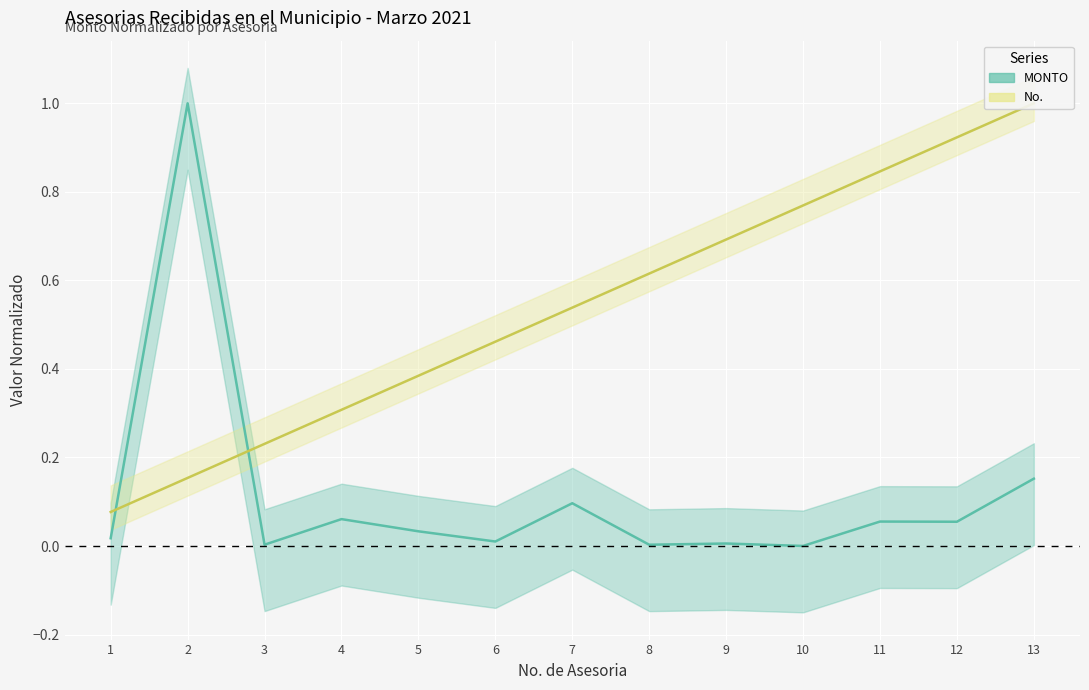

Where do MONTO and No. first cross each other?

1 and 2